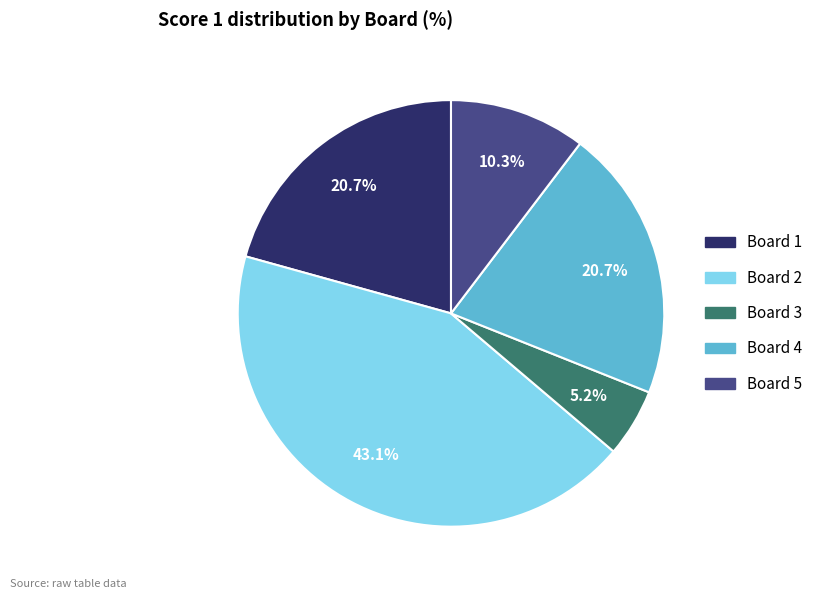

Do Board 4 and Board 5 together represent more than half of the pie?

No